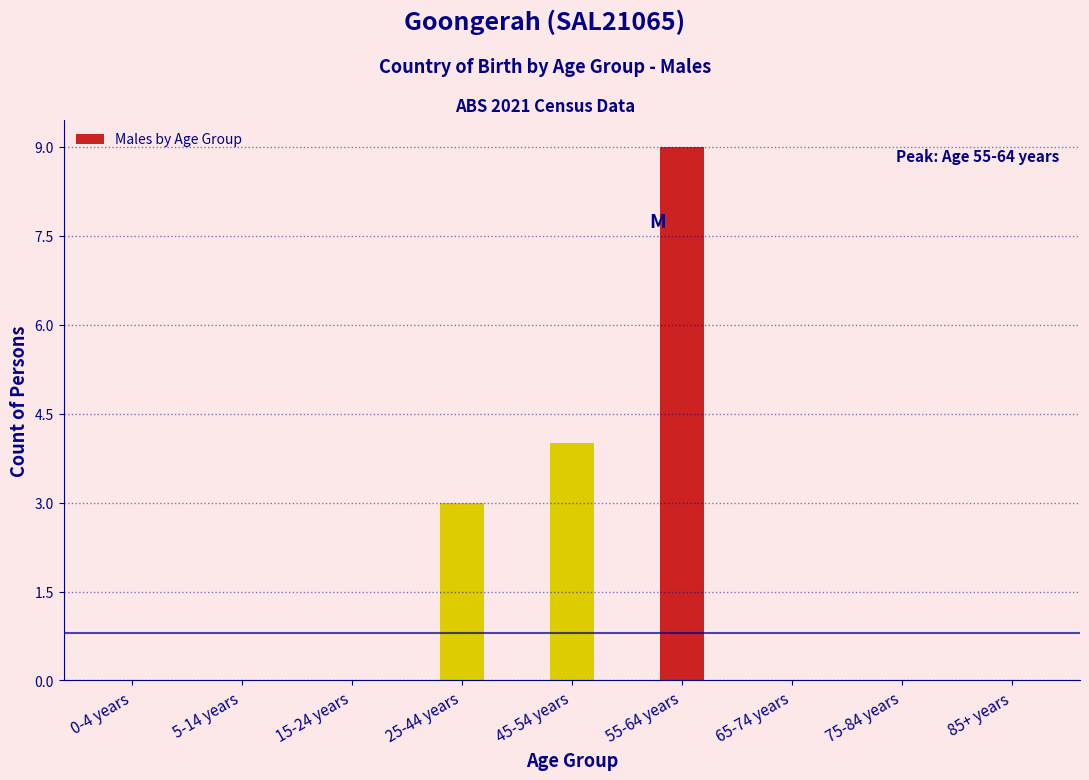

Reading right to left, extract all data points from this chart.

85+ years=0	75-84 years=0	65-74 years=0	55-64 years=9	45-54 years=4	25-44 years=3	15-24 years=0	5-14 years=0	0-4 years=0